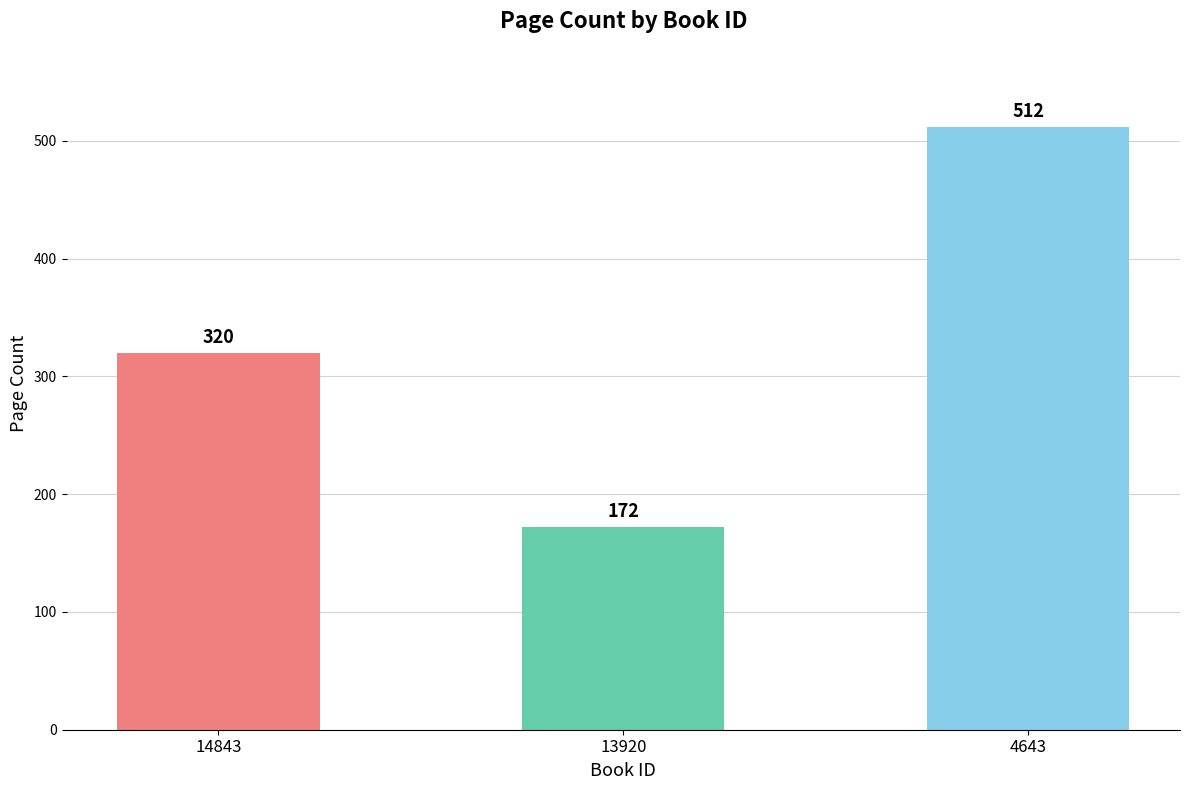

At which label is the value closest to 342?

14843